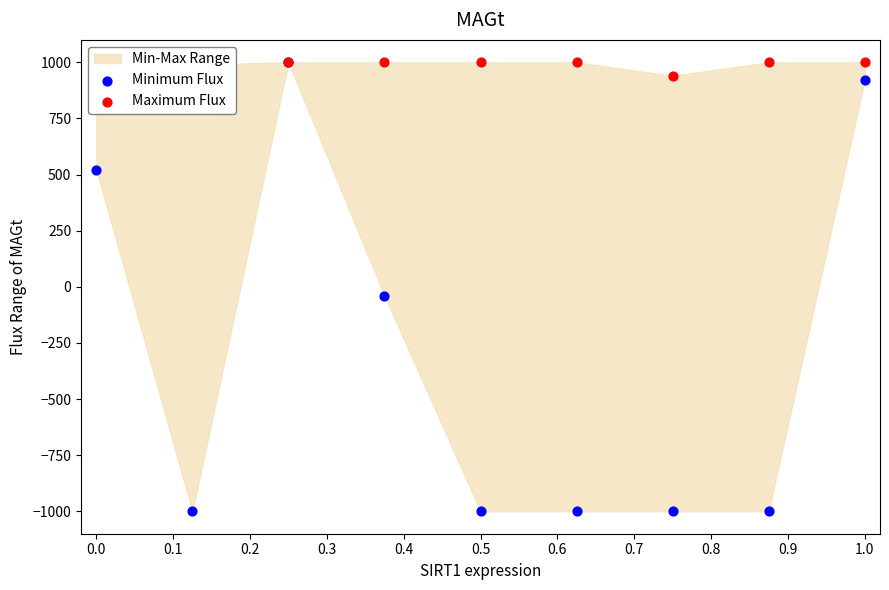

Which series contains the highest Y value?

Minimum Flux